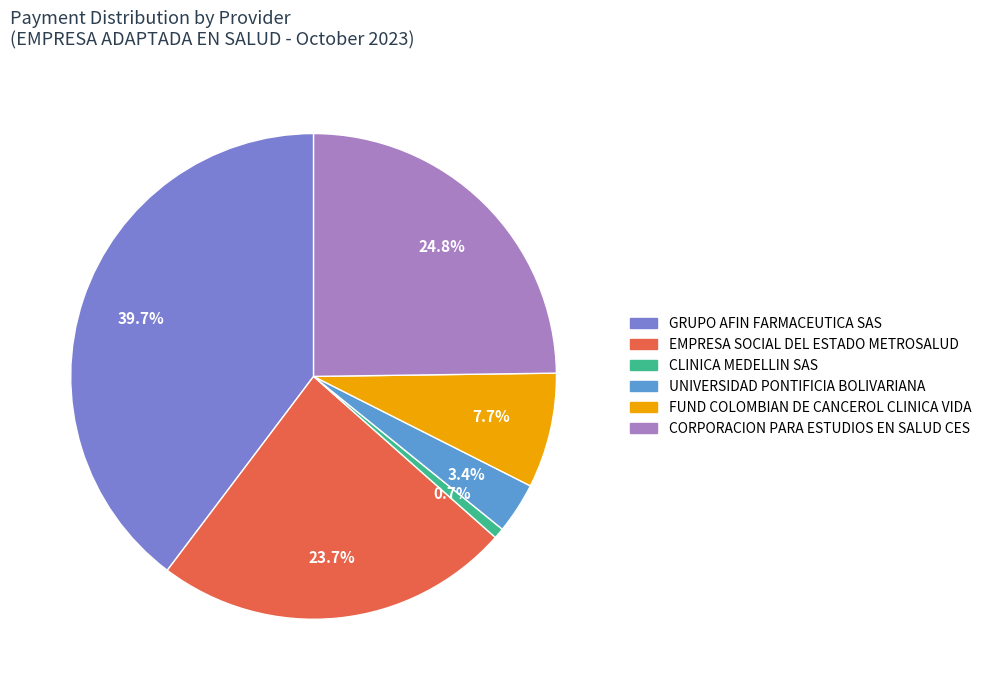

What is the smallest slice in the pie chart?

CLINICA MEDELLIN SAS